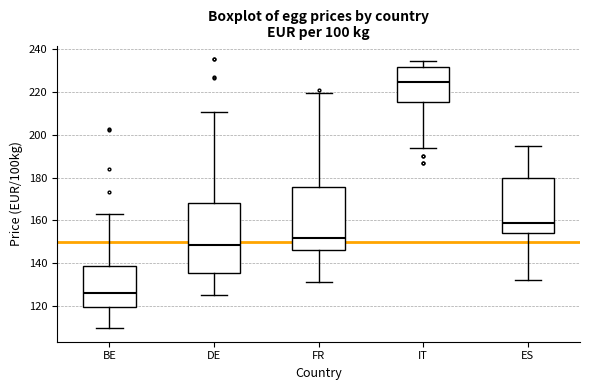

Which box is the tallest, from its lower edge to its upper edge?

DE